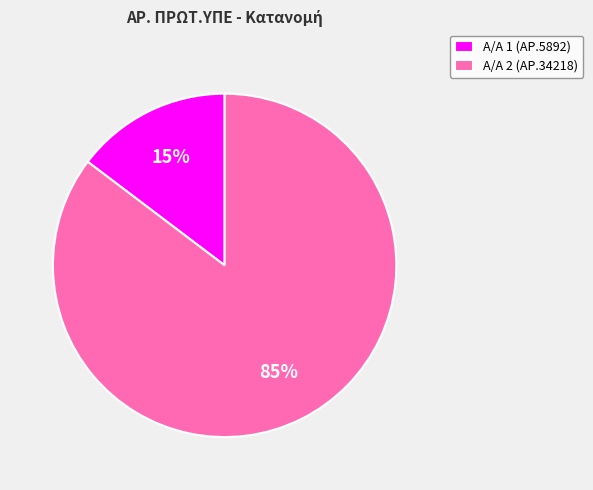

Rank the categories by value from lowest to highest.

Α/Α 1 (ΑΡ.5892), Α/Α 2 (ΑΡ.34218)